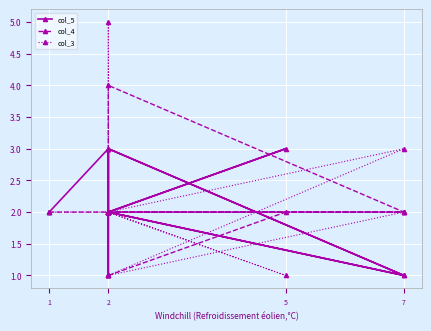

What is the sum of the col_3 values at 2 and 2?

7